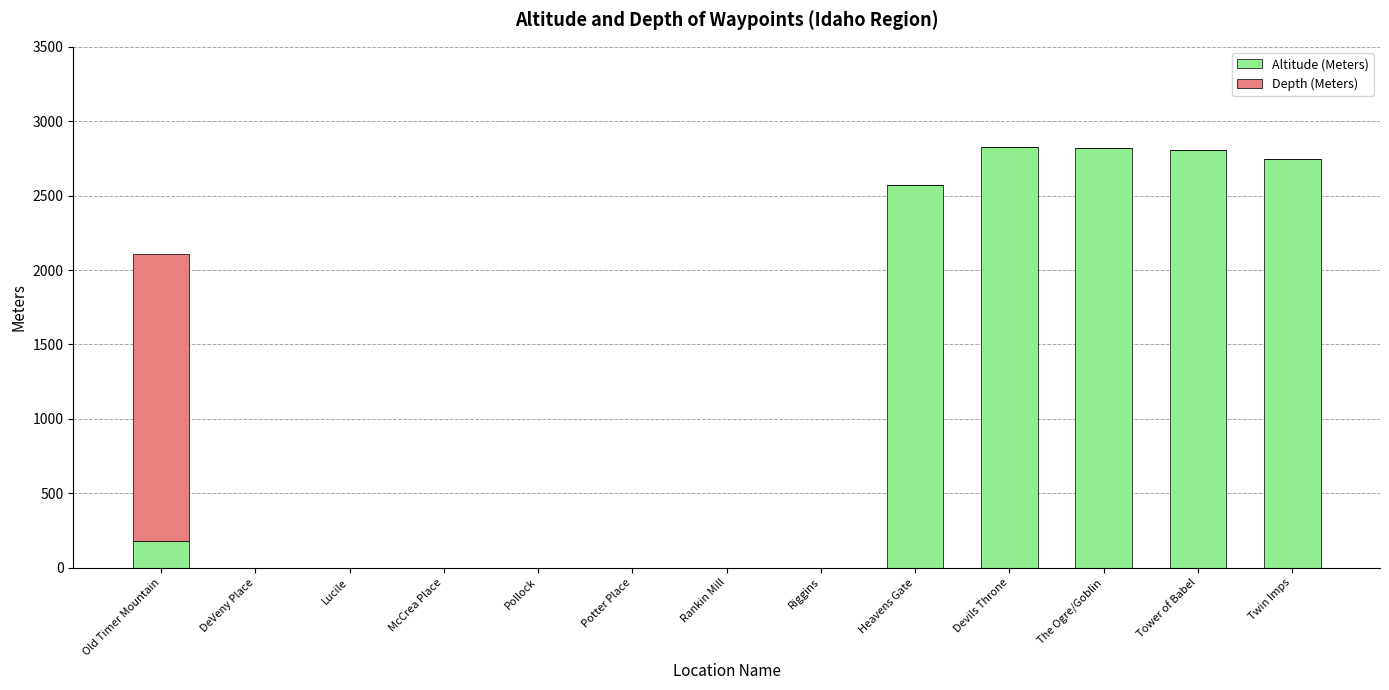

Is it true that Altitude (Meters) equals 0 at DeVeny Place?

True